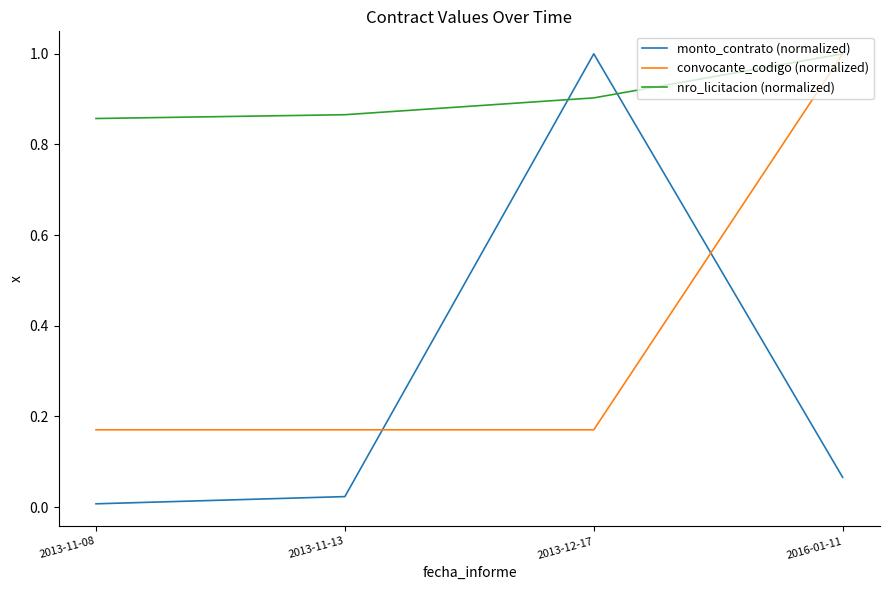

At 2013-11-08, list the series in order from smallest to largest.

monto_contrato (normalized), convocante_codigo (normalized), nro_licitacion (normalized)